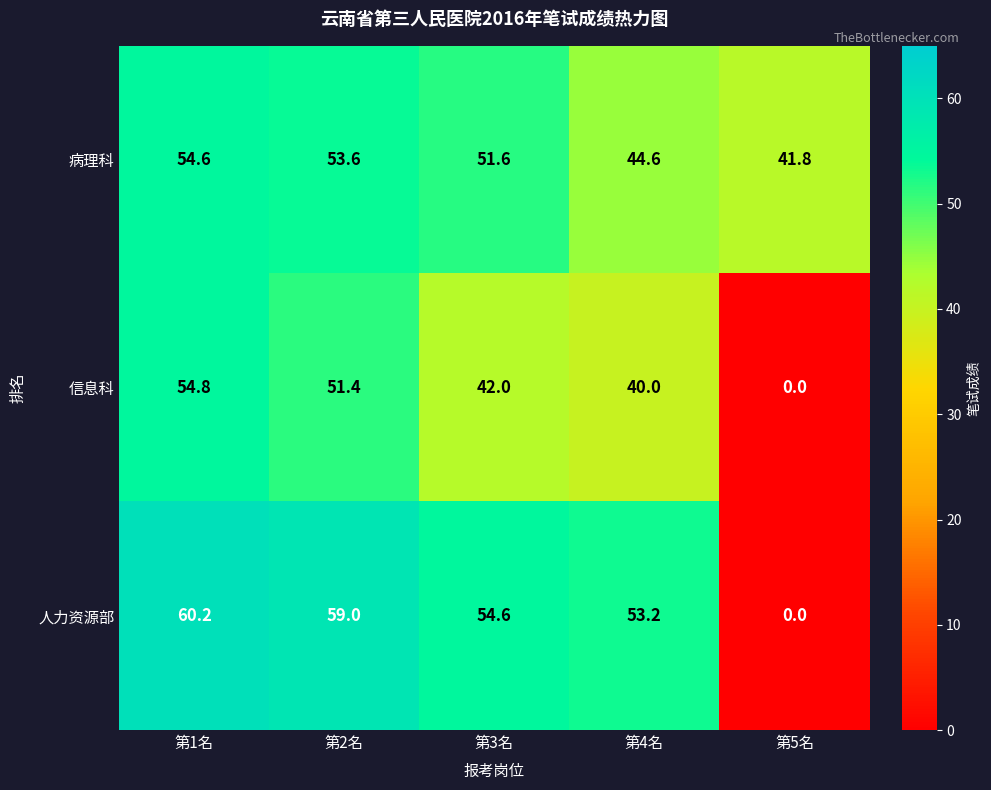

How many positive values does the 信息科 series have?

4